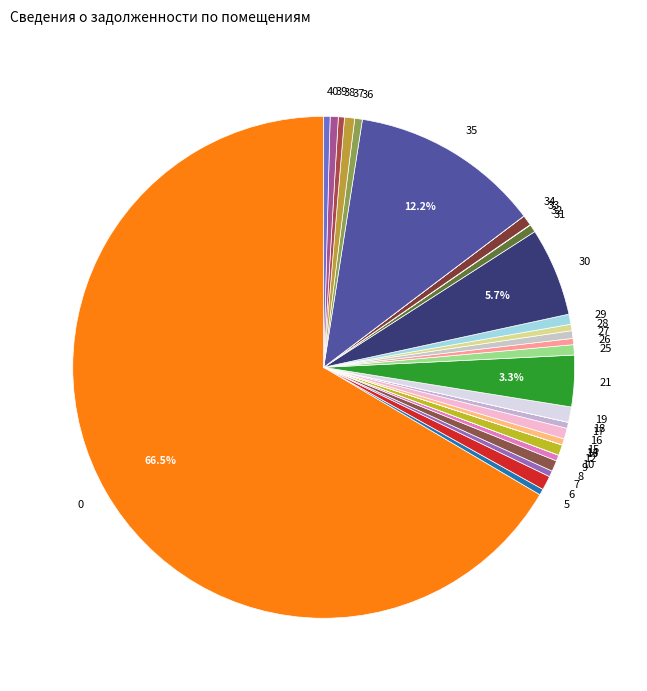

What is the ratio of the value at 21 to the value at 26?

8.3